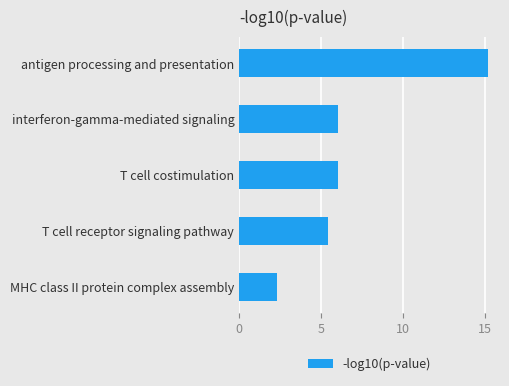

What is the maximum value shown in the chart?

15.2